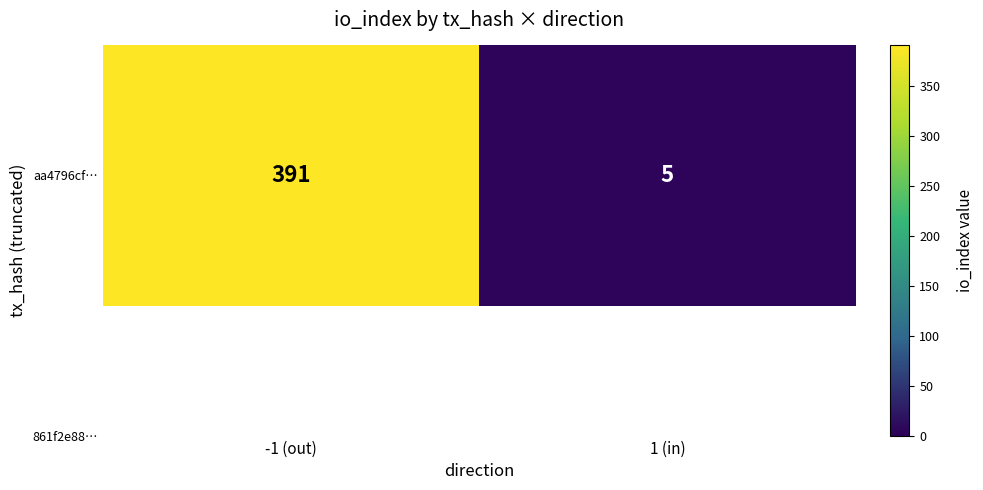

What is the difference between the values at -1 (out) and 1 (in)?

386